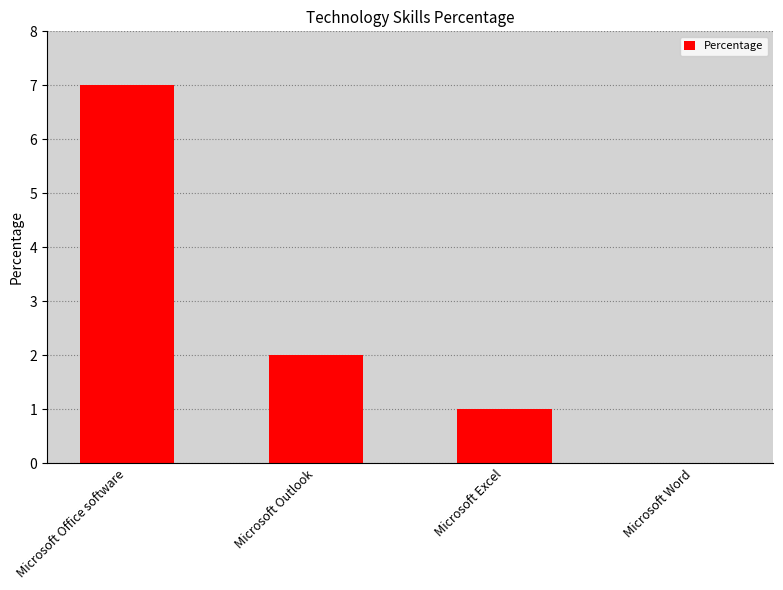

How many categories are shown in the chart?

4